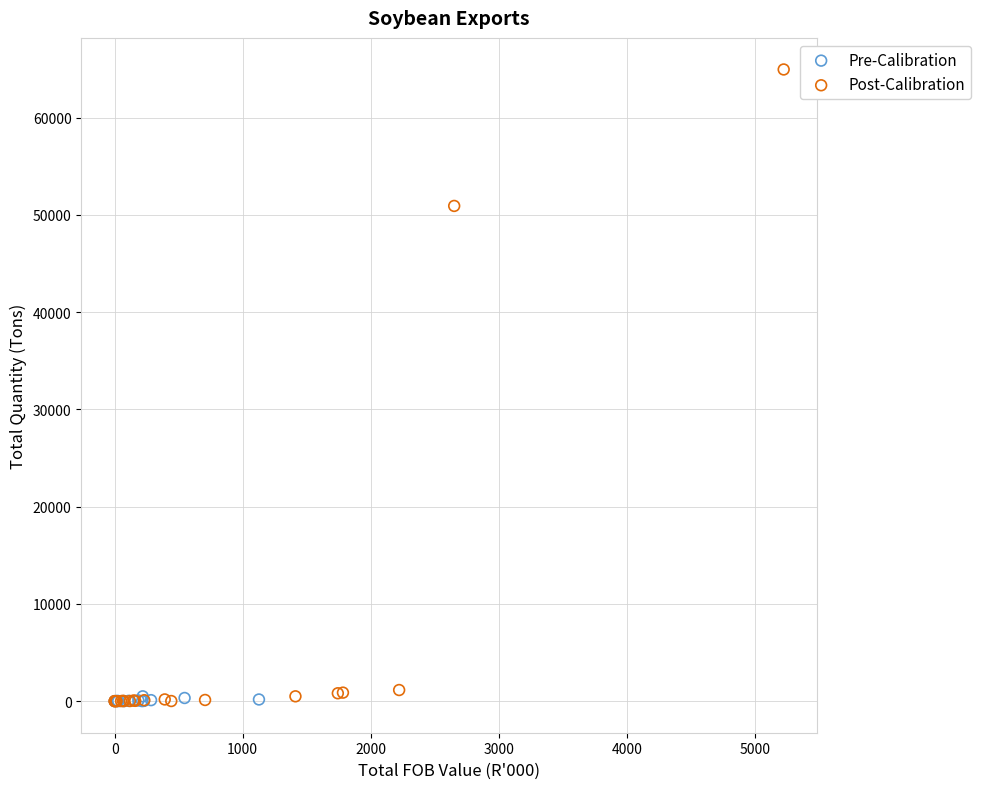

Which series has the widest spread of Y values?

Post-Calibration